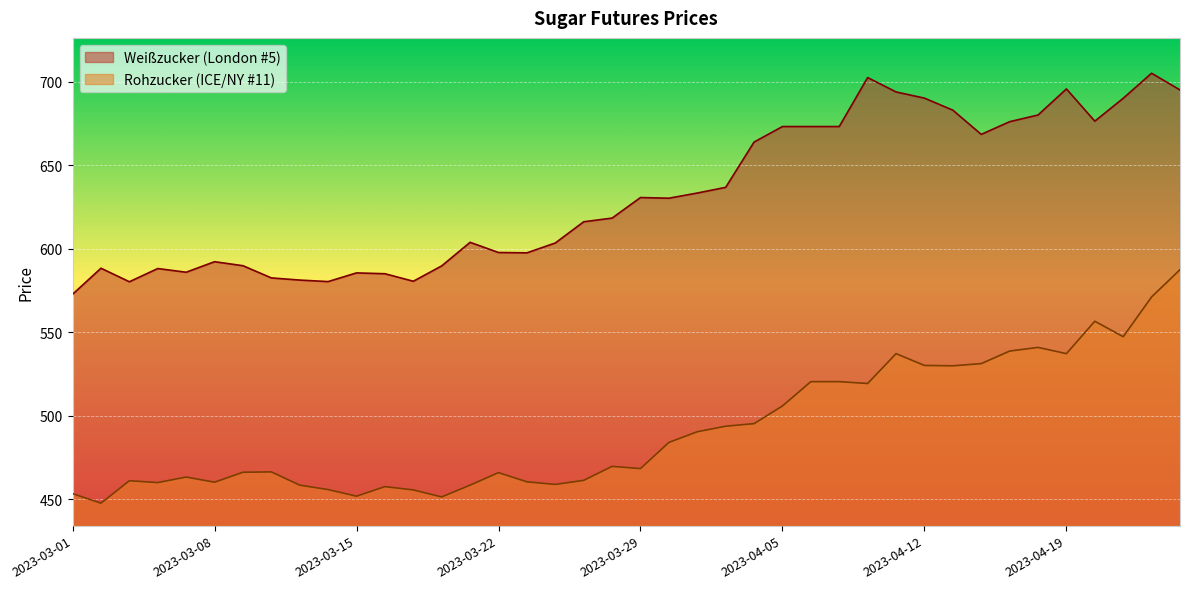

What is the label of the 39th point from the left?

2023-04-24